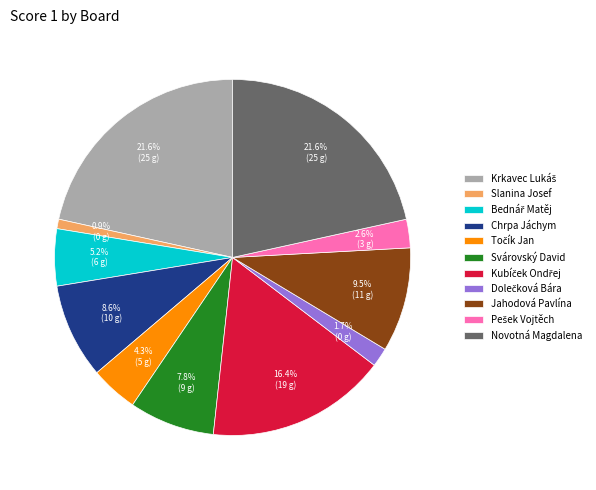

Which has a higher value, Chrpa Jáchym or Jahodová Pavlína?

Jahodová Pavlína